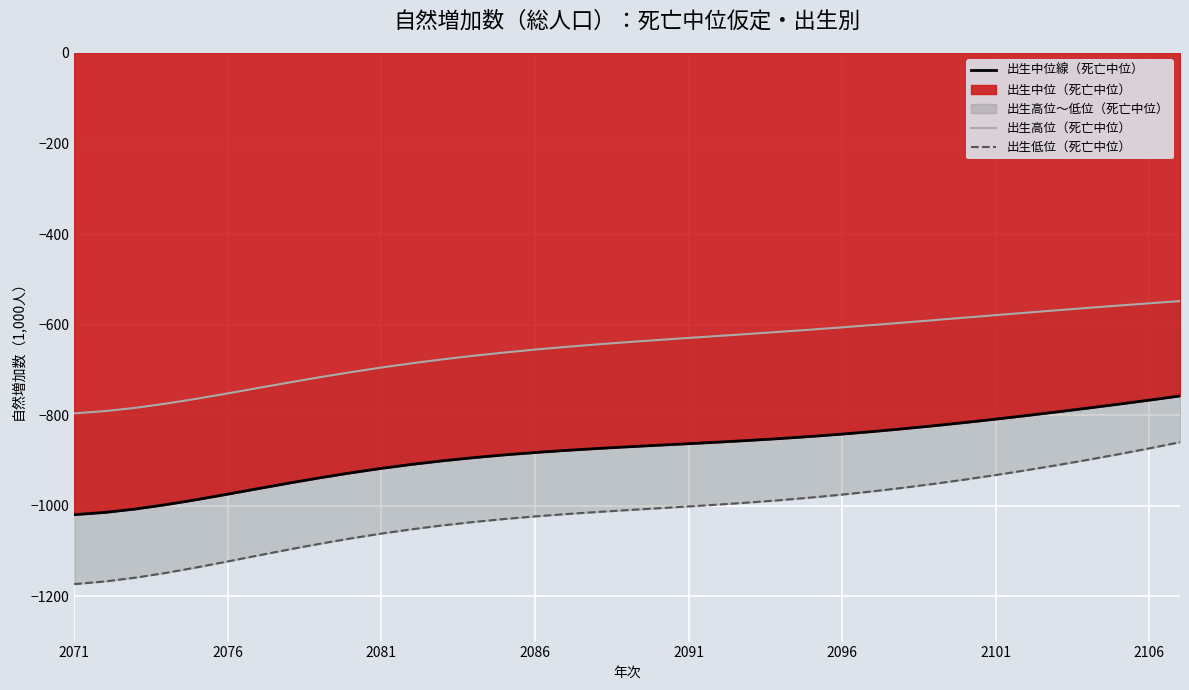

What is the approximate value of 出生中位（死亡中位）線 at 19?

-866.4